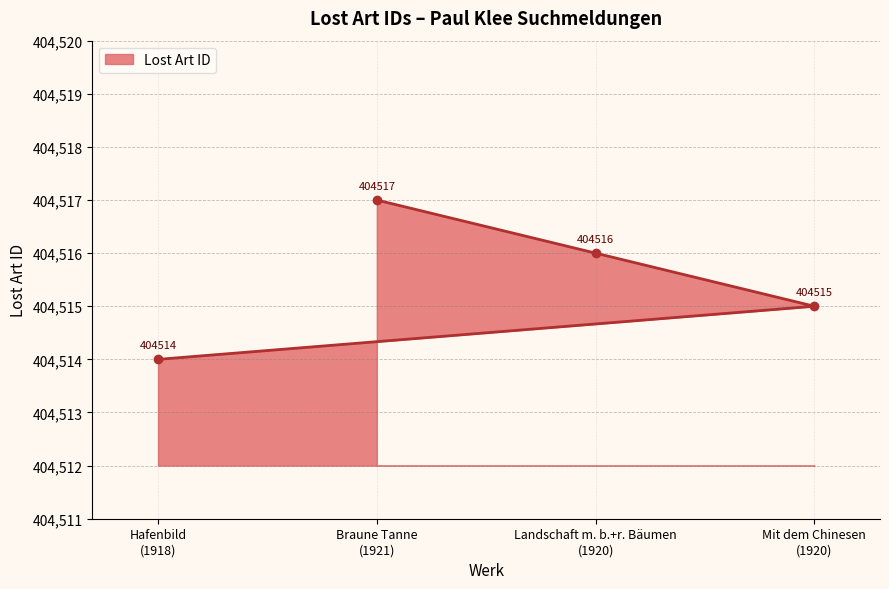

What is the value of the 1st point from the left?

404514